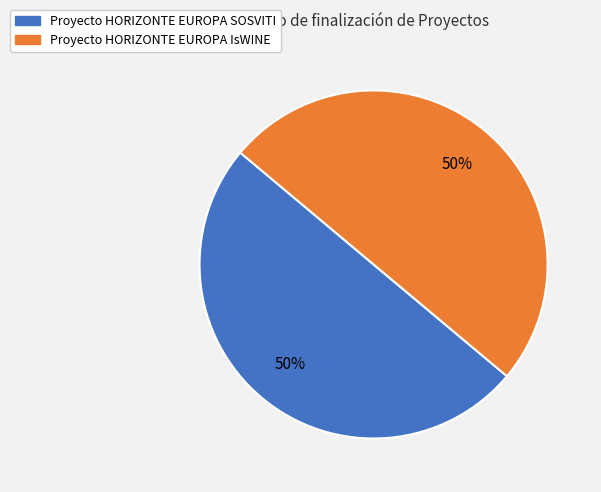

Approximately how many times larger is the value at Proyecto HORIZONTE EUROPA IsWINE compared to Proyecto HORIZONTE EUROPA SOSVITI?

1.0